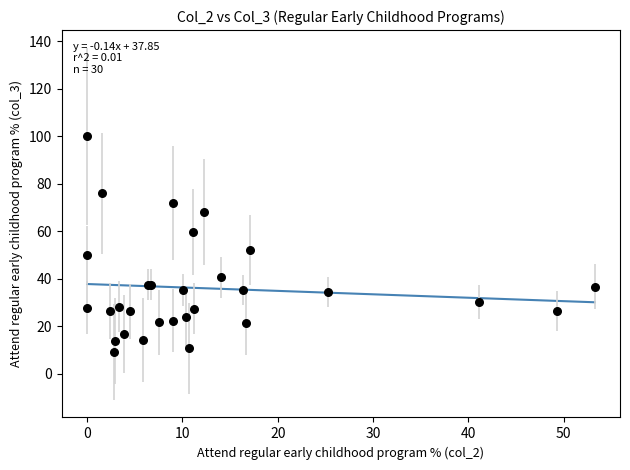

What Y value in the scatter plot is closest to 54?

52.3